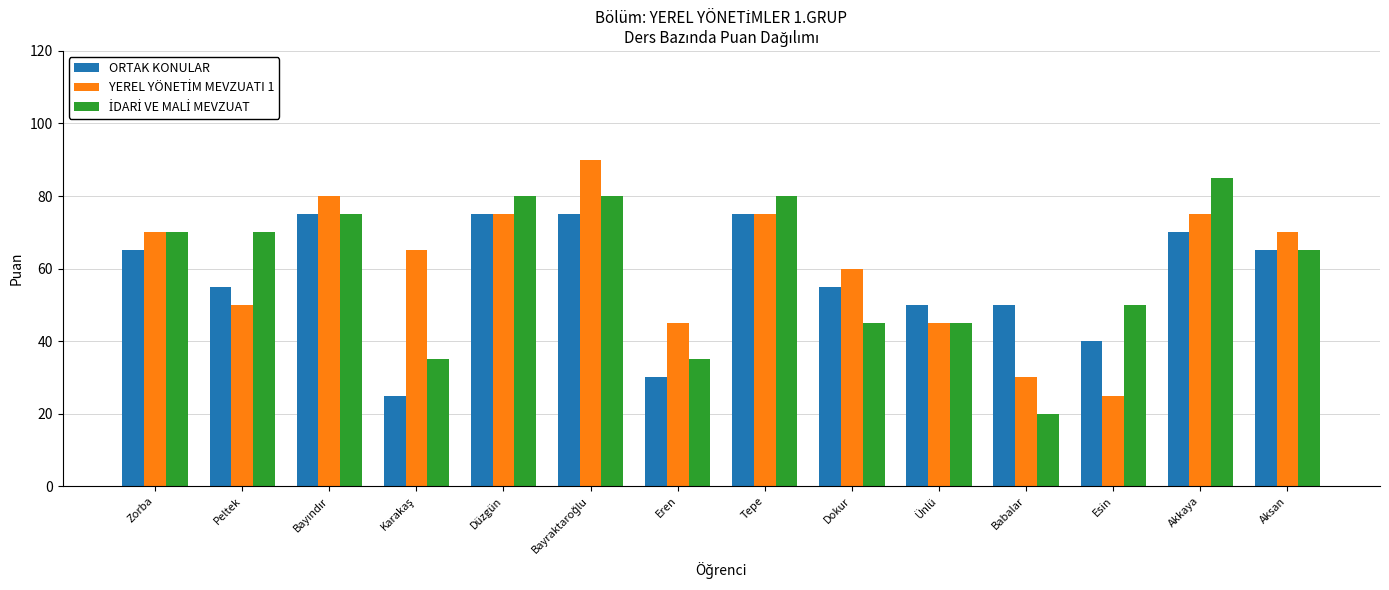

The ORTAK KONULAR series shows 22 at Ünlü. True or false?

False